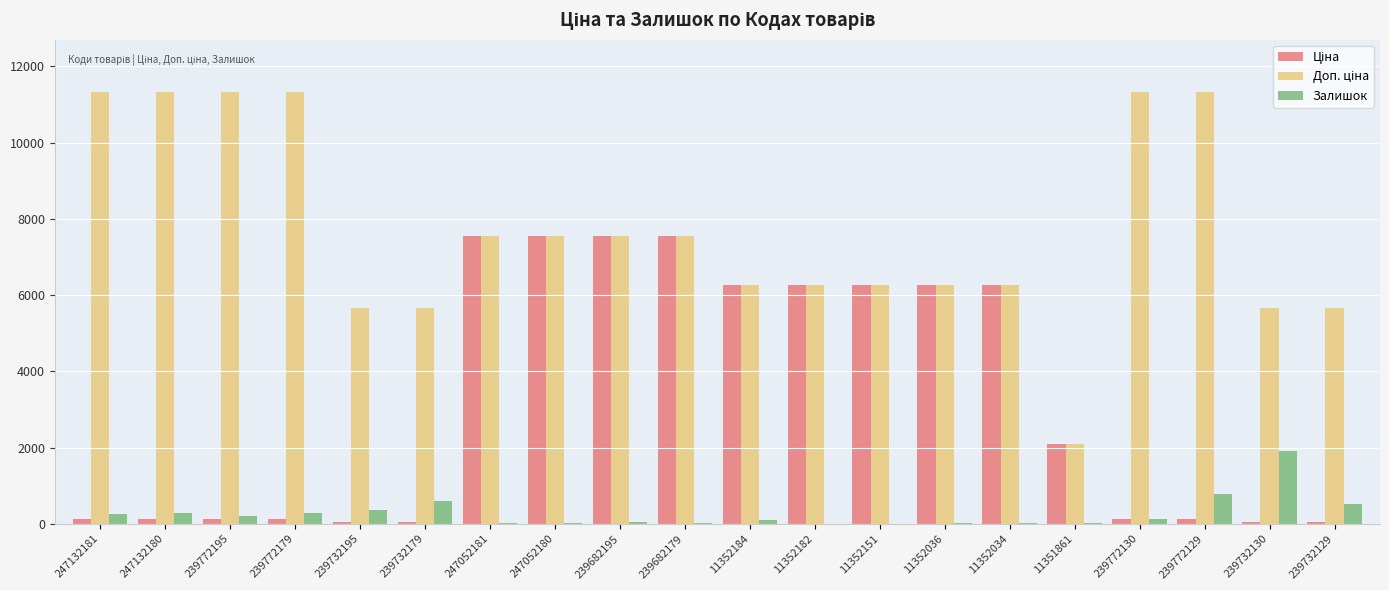

What is the maximum value shown in the chart?

11334.0